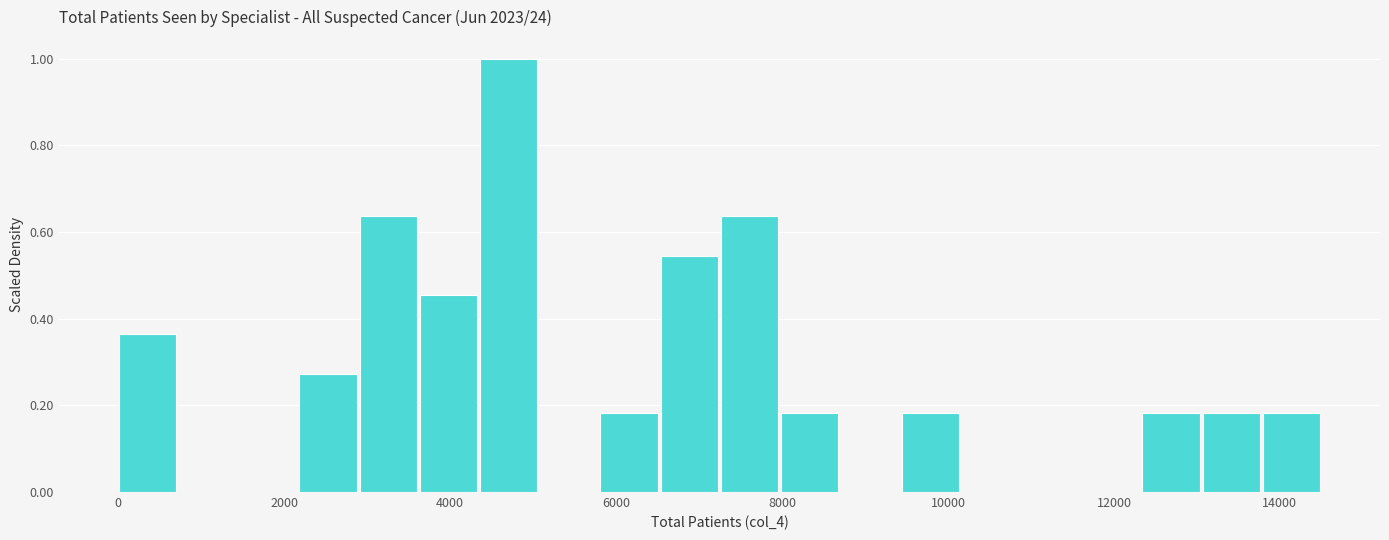

Read against the x-axis, roughly where is the centre of the tallest bar?

4800